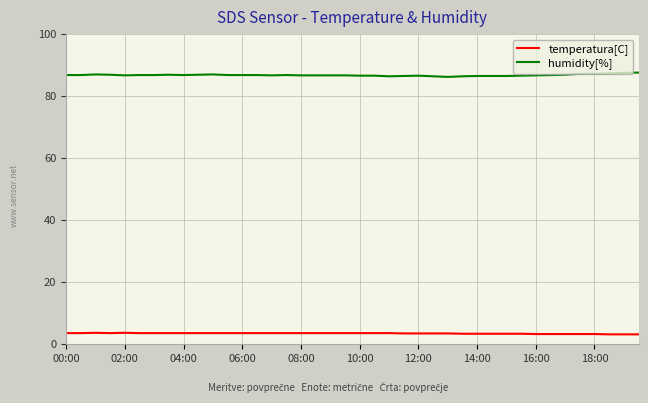

List the series in order of their peak value, lowest first.

temperatura[C], humidity[%]